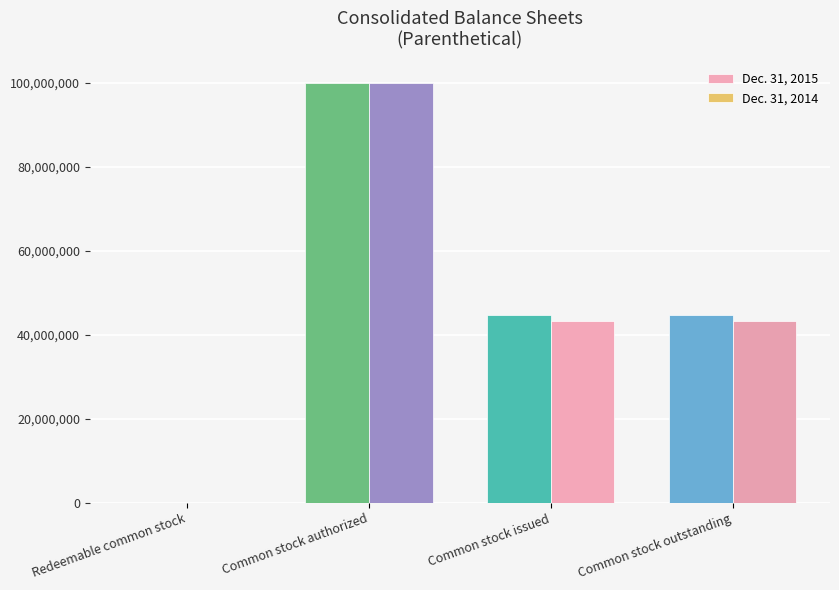

What is the maximum value shown in the chart?

100000000